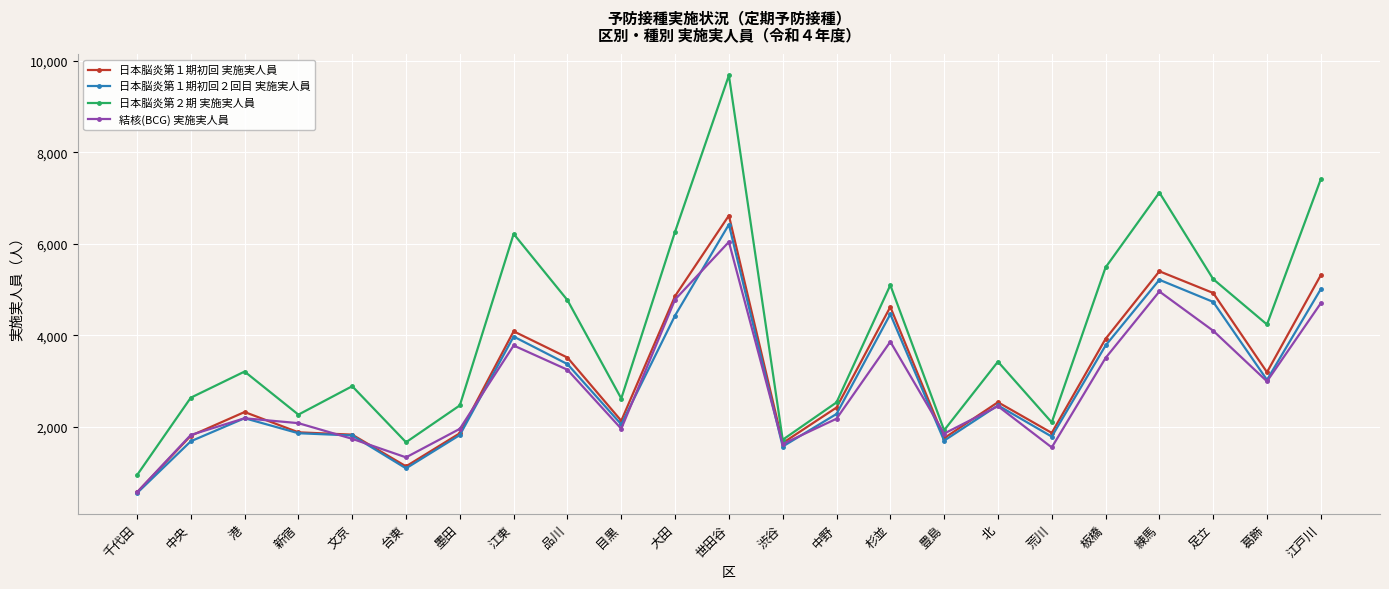

How many data points in 日本脳炎第２期 実施実人員 are less than 3211?

11